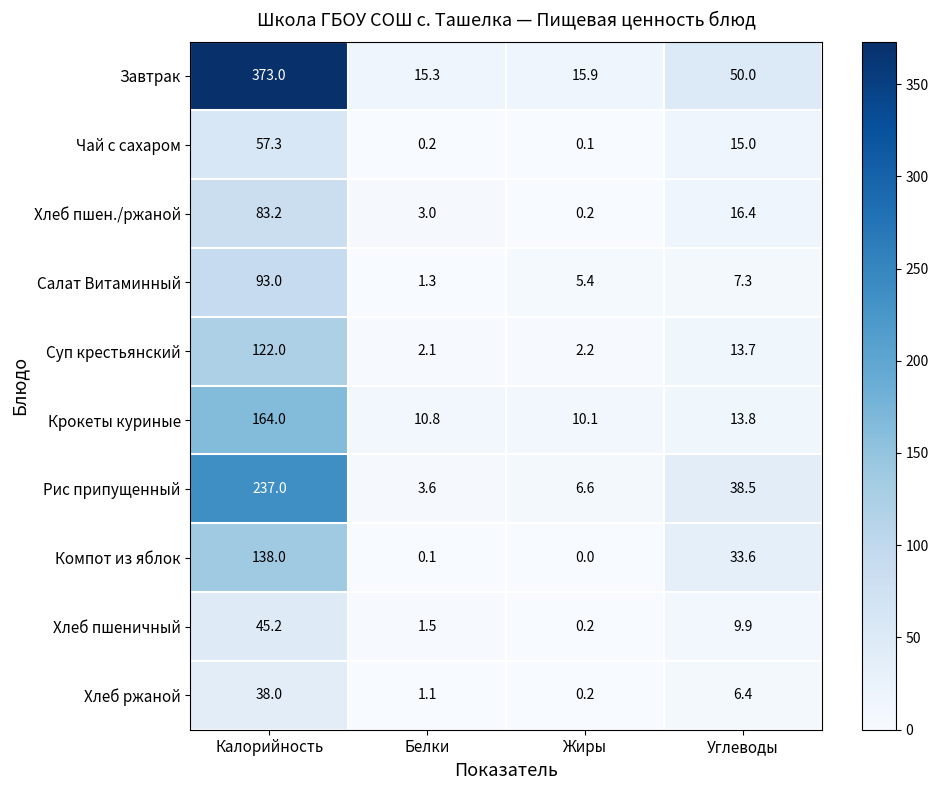

Which series changed the most between Белки and Жиры?

Салат Витаминный